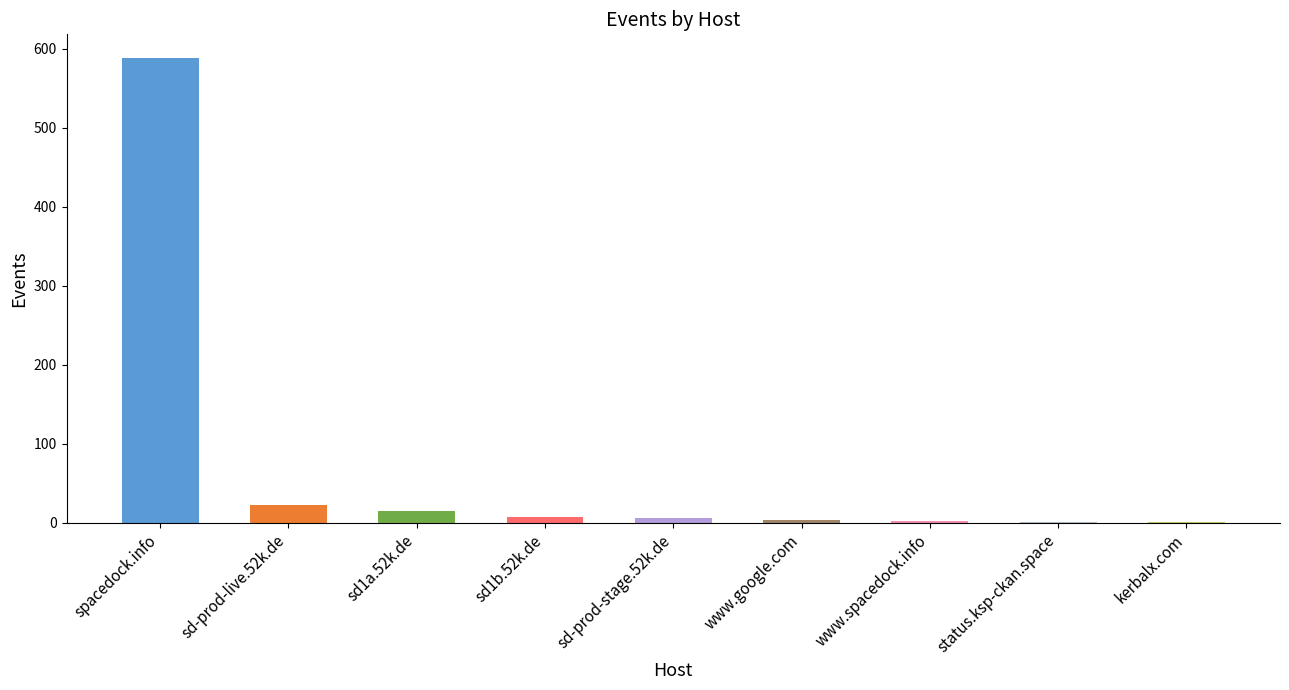

Which has a higher value, kerbalx.com or spacedock.info?

spacedock.info